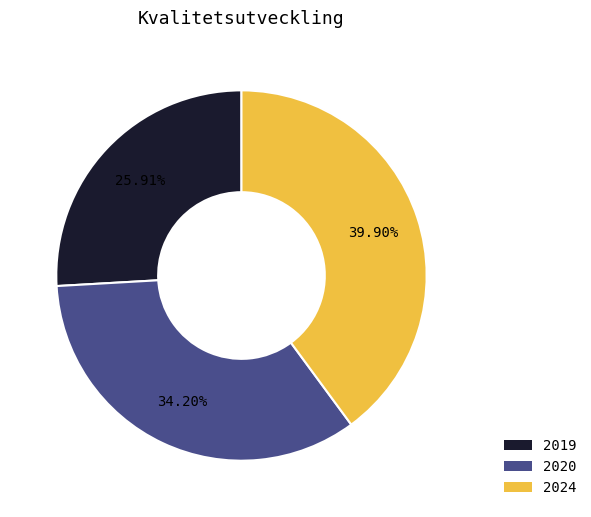

Count the number of slices in the pie.

3